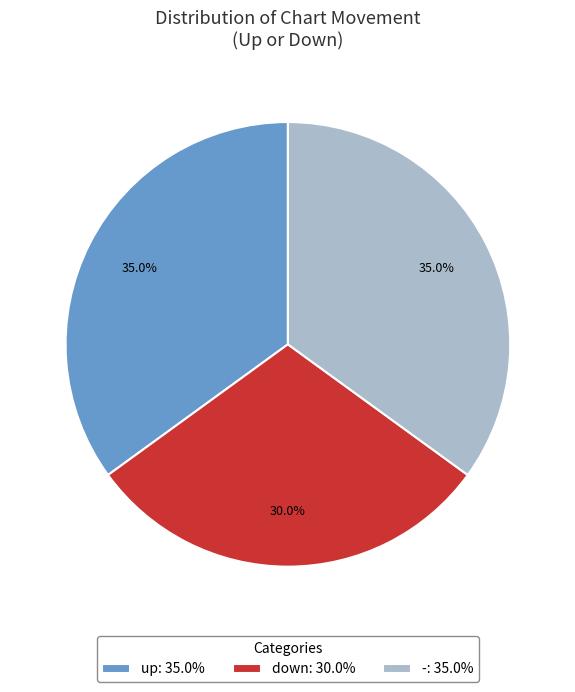

Is there a majority slice in this chart?

No